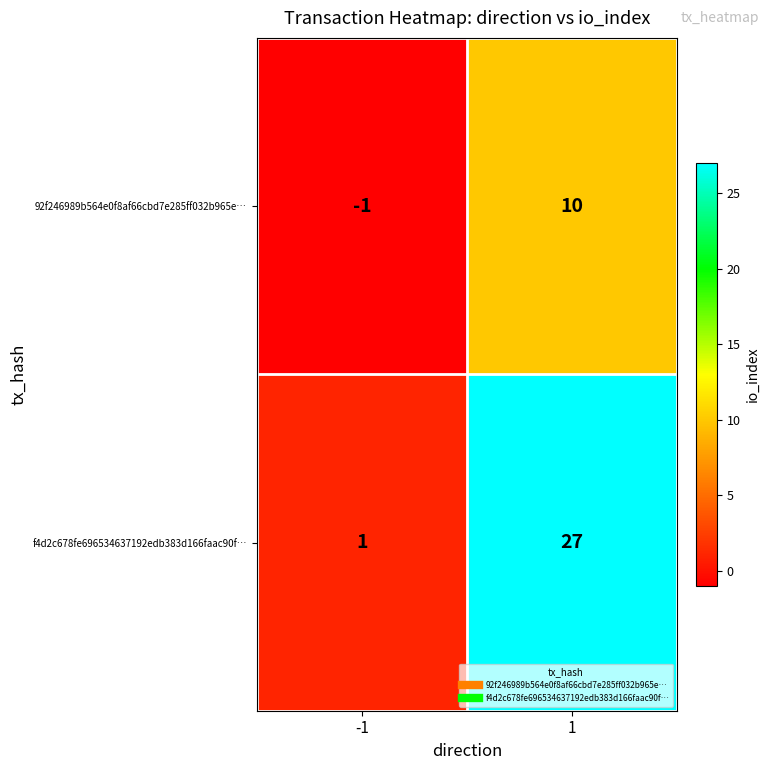

What is the difference between the highest and lowest values at 1?

17